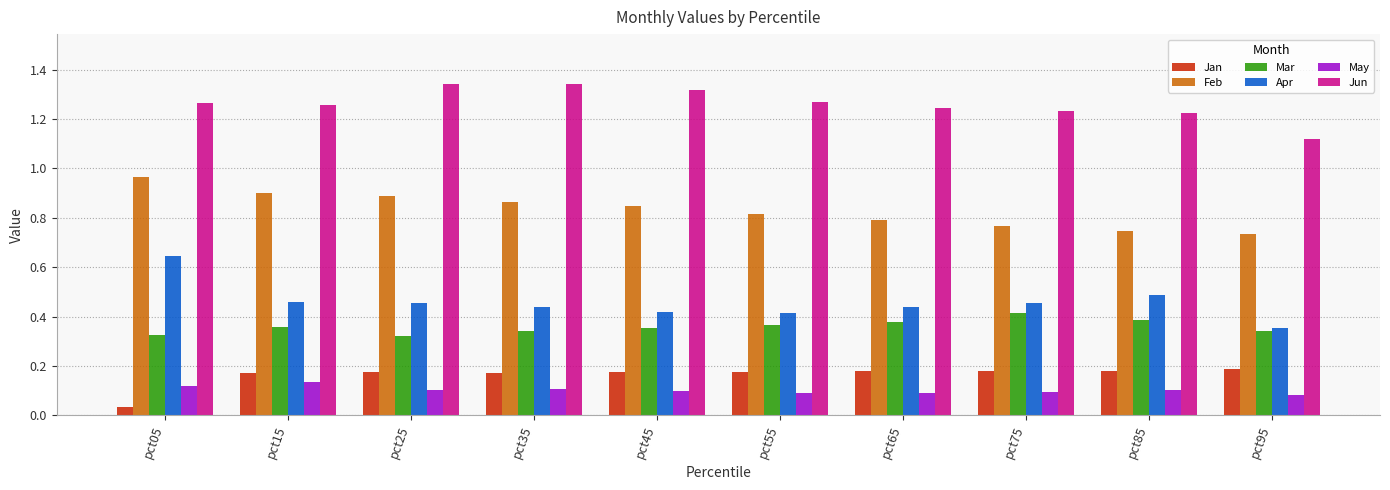

At pct15, list the series in order from smallest to largest.

May, Jan, Mar, Apr, Feb, Jun